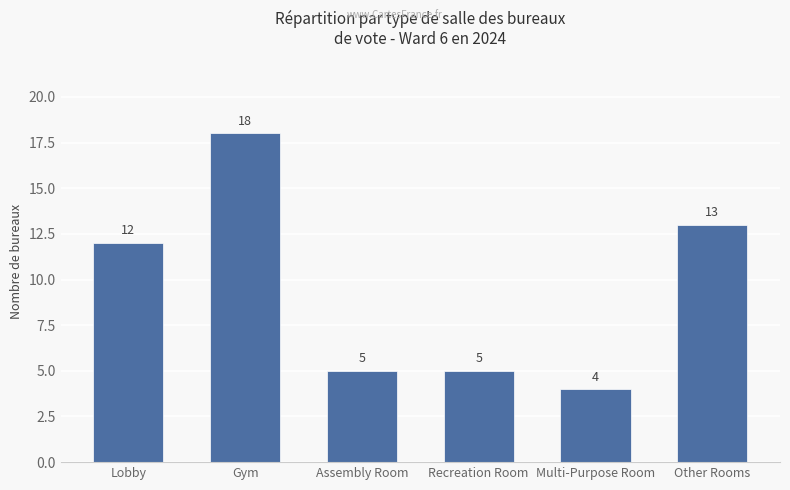

How many data points are less than 12?

3